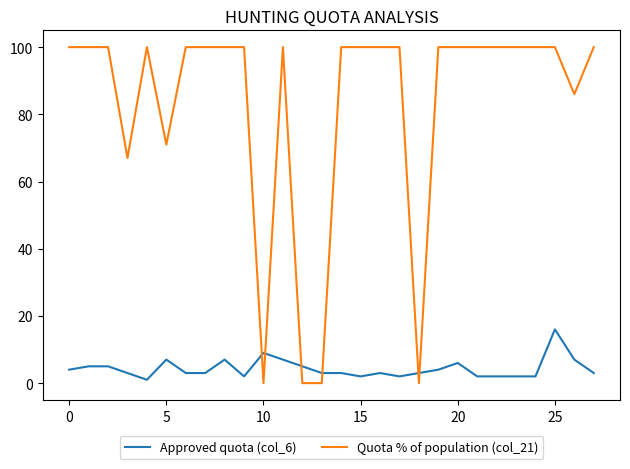

True or false: Quota % of population (col_21) and Approved quota (col_6) cross at least once.

True